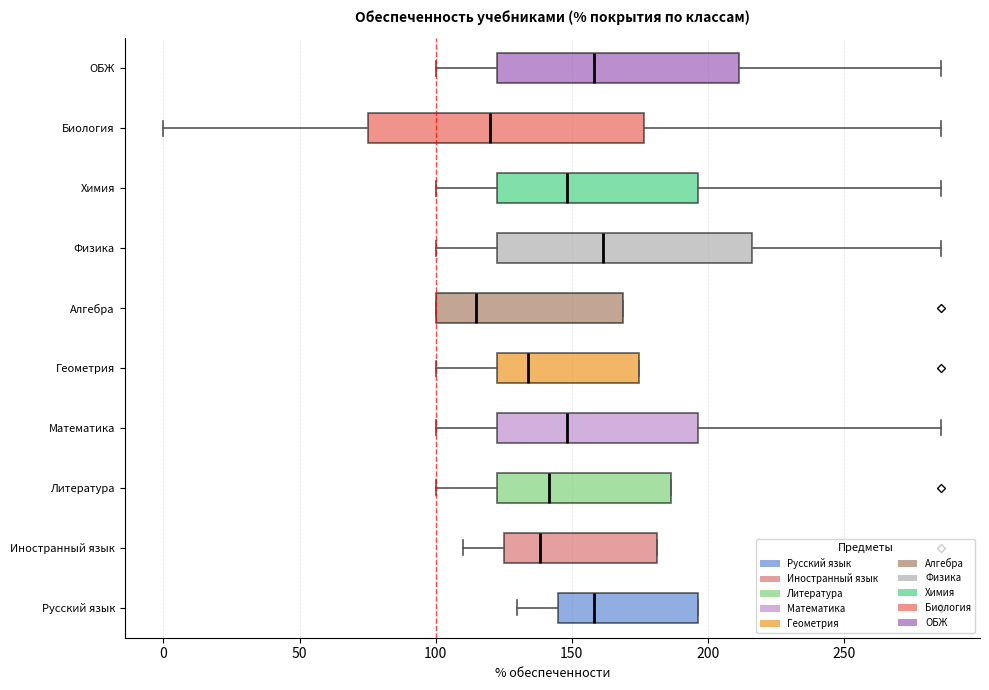

Where is the right edge of the box for Иностранный язык on the x-axis? The values are not printed on the chart, so give them approximately, as read against the axis.

180